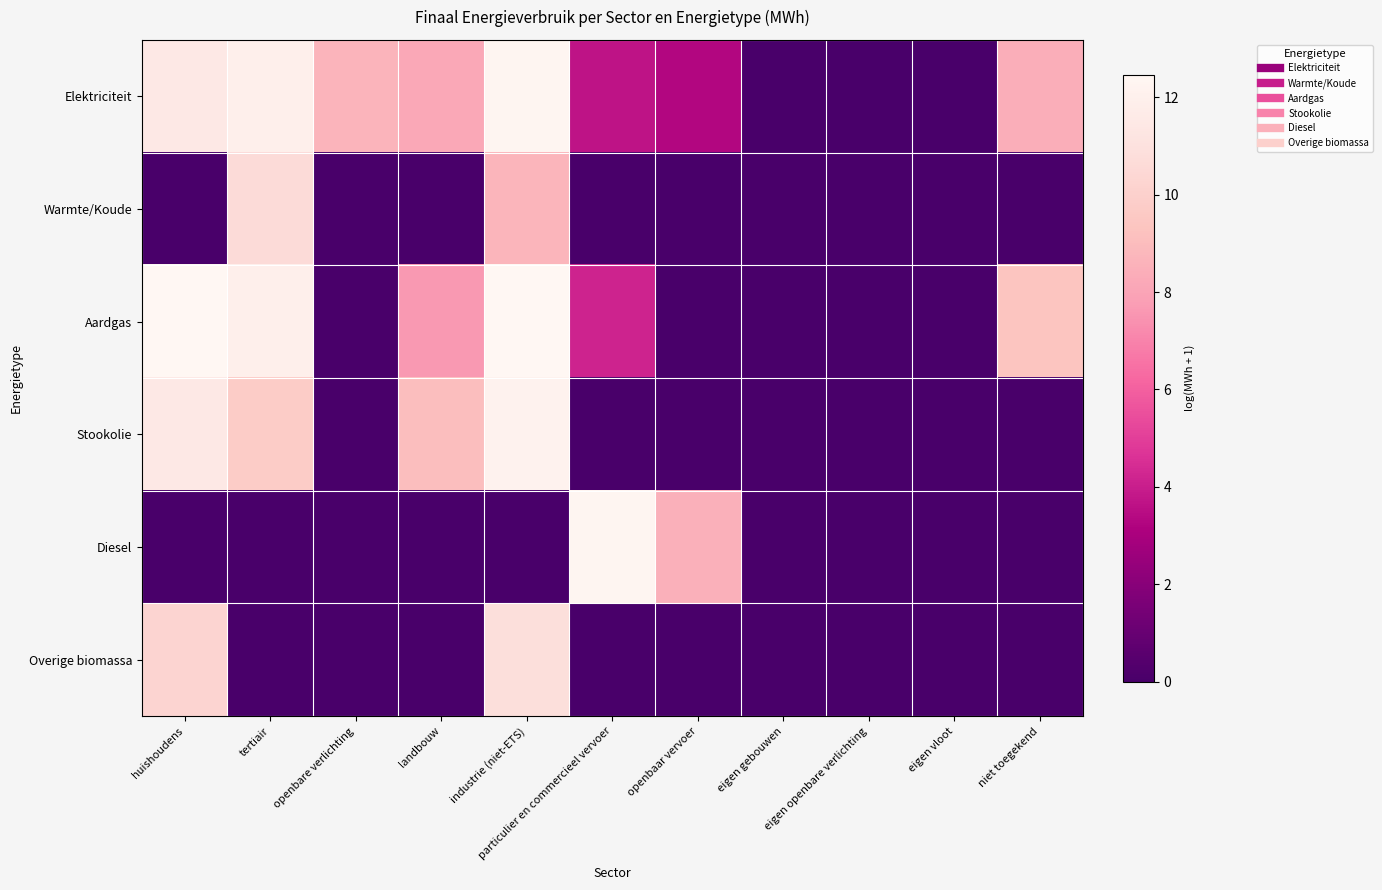

Reading left to right, list all the values displayed in this chart.

Elektriciteit: huishoudens=11.5	tertiair=11.9	openbare verlichting=8.7	landbouw=8.1	industrie (niet-ETS)=12.4	particulier en commercieel vervoer=3.7	openbaar vervoer=3.3	eigen gebouwen=0.0	eigen openbare verlichting=0.0	eigen vloot=0.0	niet toegekend=8.4
Warmte/Koude: huishoudens=0.0	tertiair=10.6	openbare verlichting=0.0	landbouw=0.0	industrie (niet-ETS)=8.7	particulier en commercieel vervoer=0.0	openbaar vervoer=0.0	eigen gebouwen=0.0	eigen openbare verlichting=0.0	eigen vloot=0.0	niet toegekend=0.0
Aardgas: huishoudens=12.4	tertiair=11.9	openbare verlichting=0.0	landbouw=7.6	industrie (niet-ETS)=12.5	particulier en commercieel vervoer=4.1	openbaar vervoer=0.0	eigen gebouwen=0.0	eigen openbare verlichting=0.0	eigen vloot=0.0	niet toegekend=9.4
Stookolie: huishoudens=11.5	tertiair=9.8	openbare verlichting=0.0	landbouw=9.1	industrie (niet-ETS)=12.2	particulier en commercieel vervoer=0.0	openbaar vervoer=0.0	eigen gebouwen=0.0	eigen openbare verlichting=0.0	eigen vloot=0.0	niet toegekend=0.0
Diesel: huishoudens=0.0	tertiair=0.0	openbare verlichting=0.0	landbouw=0.0	industrie (niet-ETS)=0.0	particulier en commercieel vervoer=12.3	openbaar vervoer=8.5	eigen gebouwen=0.0	eigen openbare verlichting=0.0	eigen vloot=0.0	niet toegekend=0.0
Overige biomassa: huishoudens=10.2	tertiair=0.0	openbare verlichting=0.0	landbouw=0.0	industrie (niet-ETS)=10.9	particulier en commercieel vervoer=0.0	openbaar vervoer=0.0	eigen gebouwen=0.0	eigen openbare verlichting=0.0	eigen vloot=0.0	niet toegekend=0.0